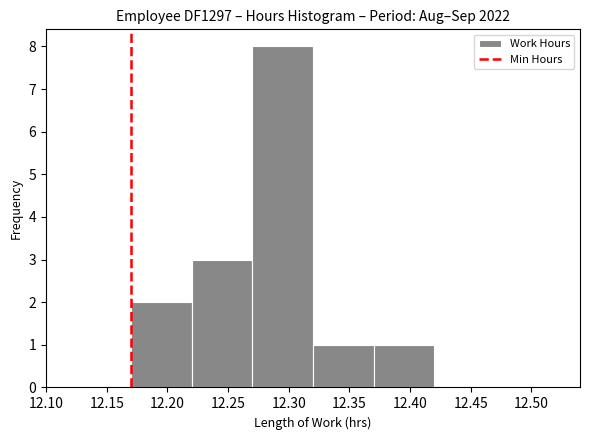

Reading left to right, list every bar in this chart as the range it spans on the x-axis followed by its height. The values are not printed on the chart, so give them approximately, as read against the axis.

12.12 to 12.17: 0
12.17 to 12.22: 2
12.22 to 12.27: 3
12.27 to 12.32: 8
12.32 to 12.37: 1
12.37 to 12.42: 1
12.42 to 12.47: 0
12.47 to 12.52: 0